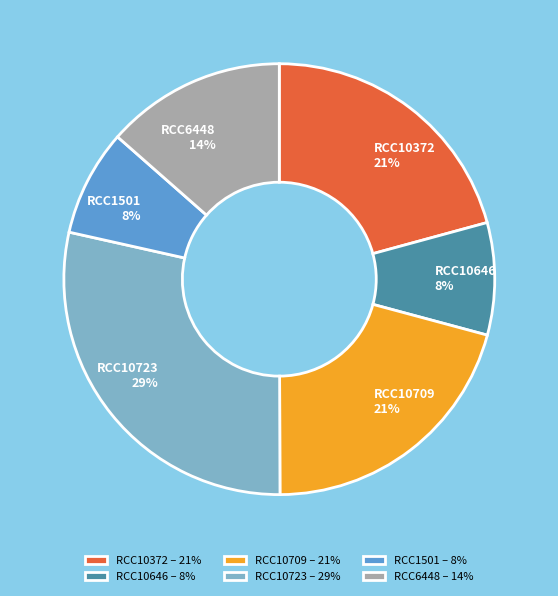

How many slices are in this pie chart?

6